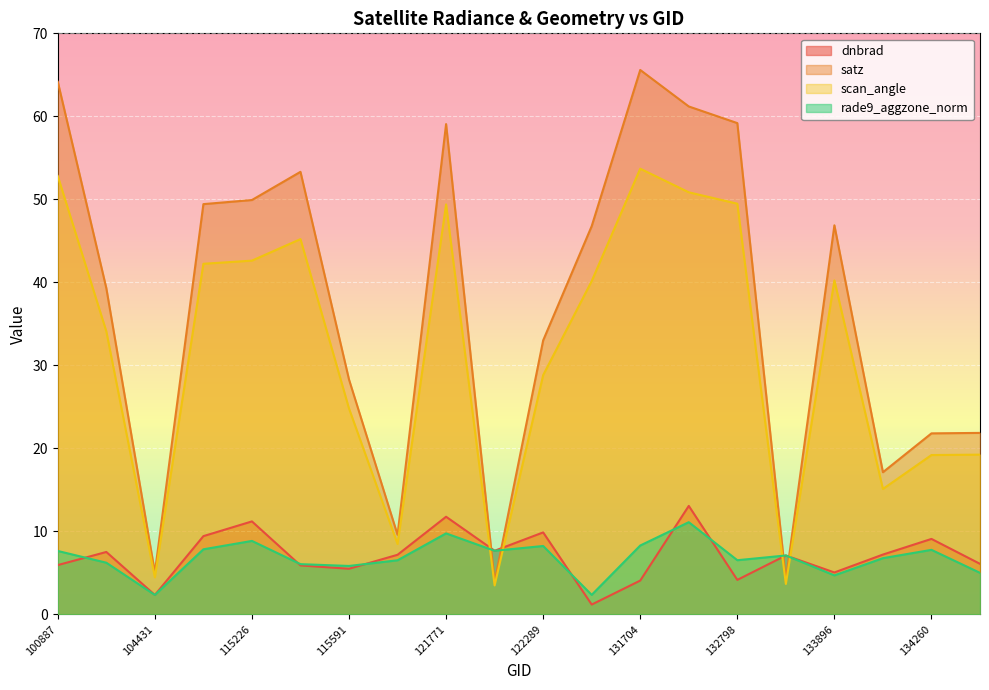

The satz series shows 66.0 at 122837. True or false?

False